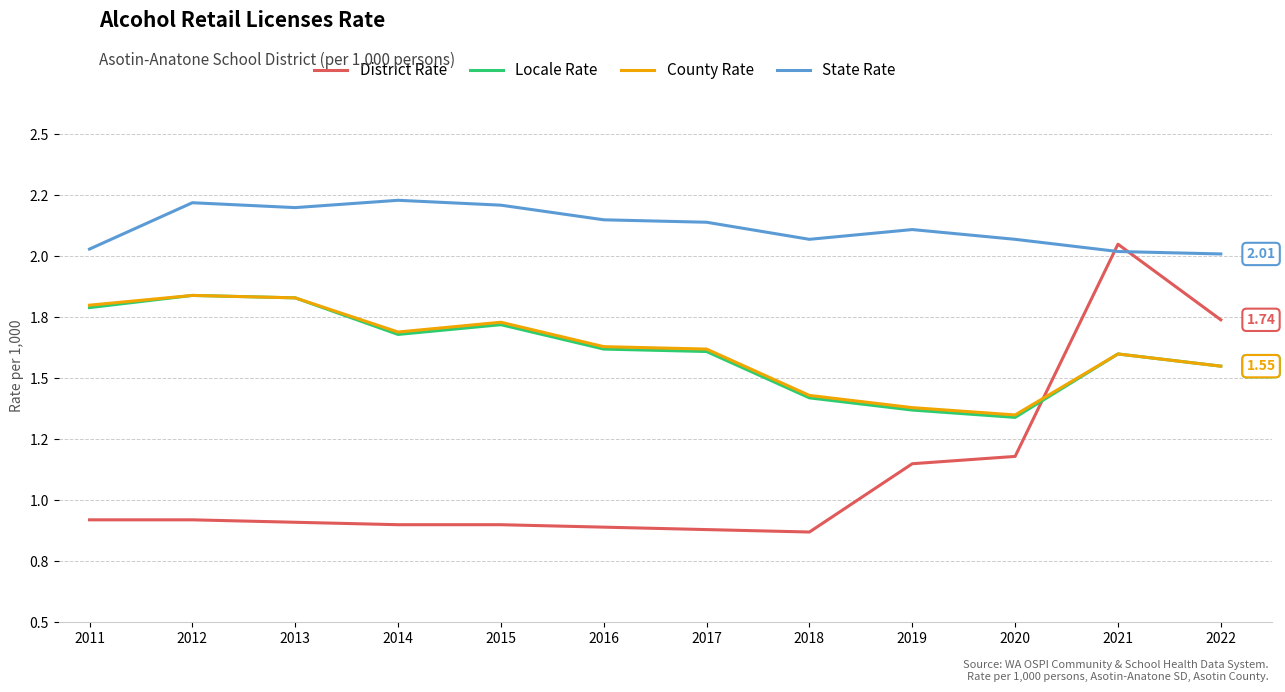

Does the chart have visible grid lines?

Yes